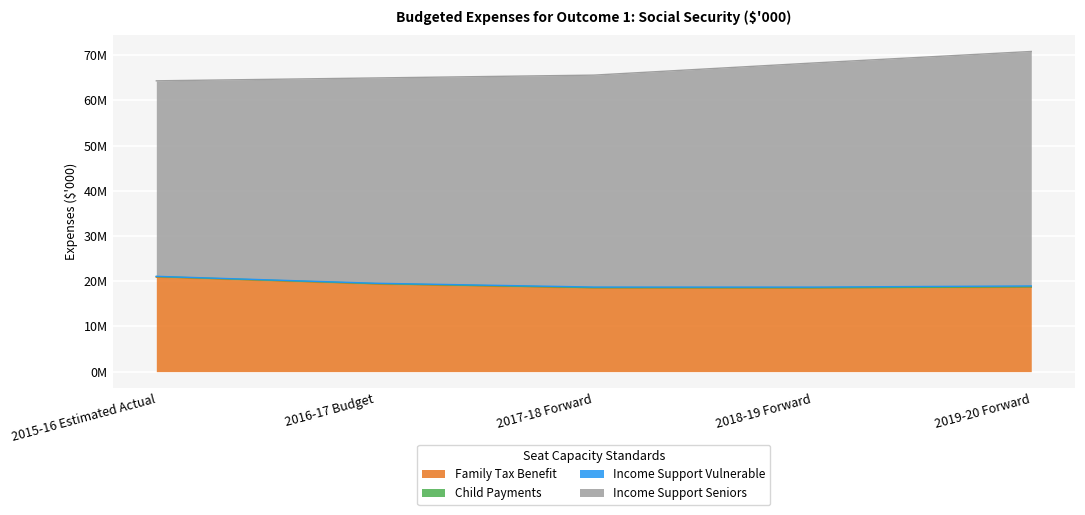

The Child Payments series shows 183473 at 2015-16 Estimated Actual. True or false?

False